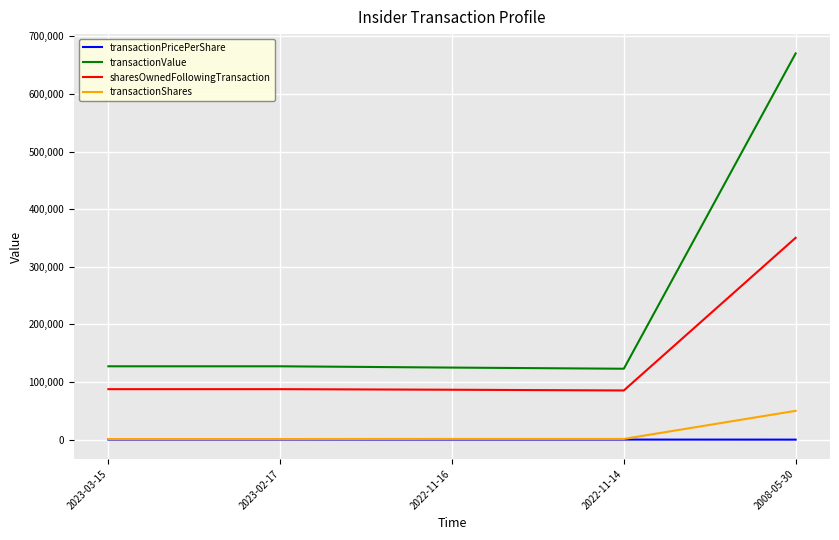

At which label does transactionValue reach its peak?

2008-05-30